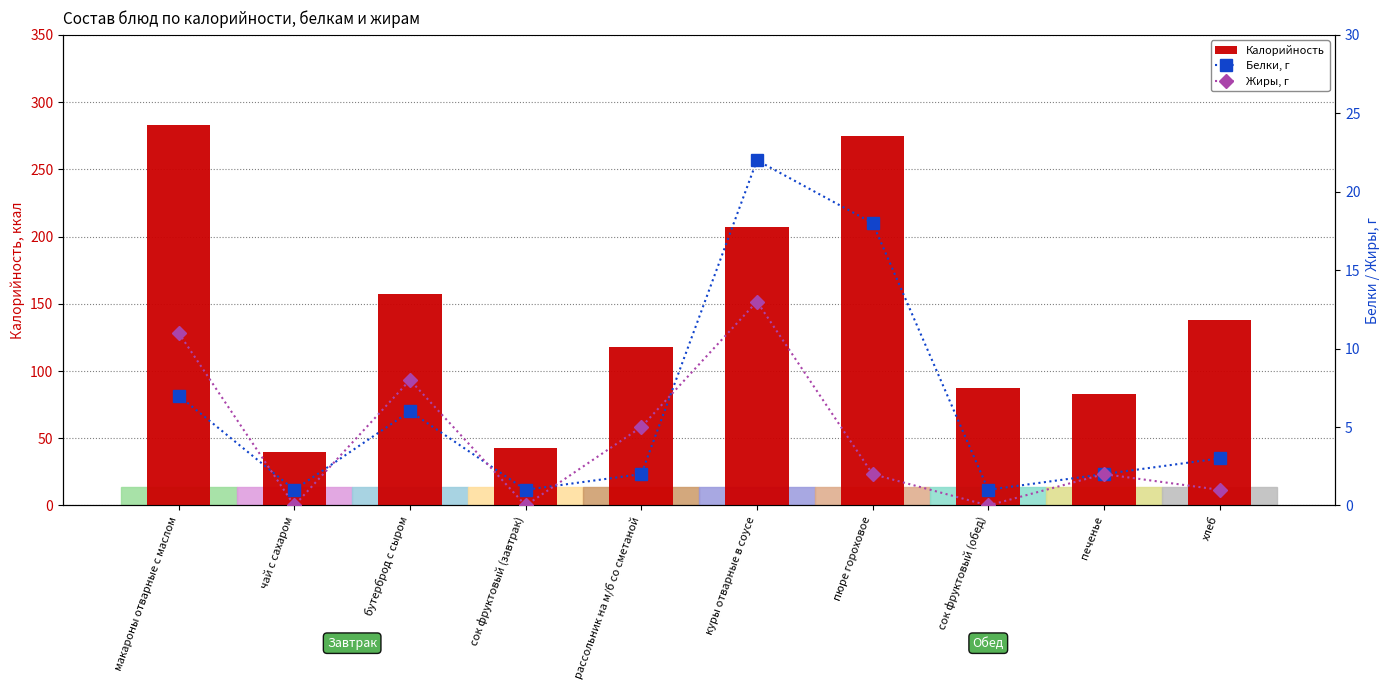

The Белки, г series shows 22 at куры отварные в соусе. True or false?

True